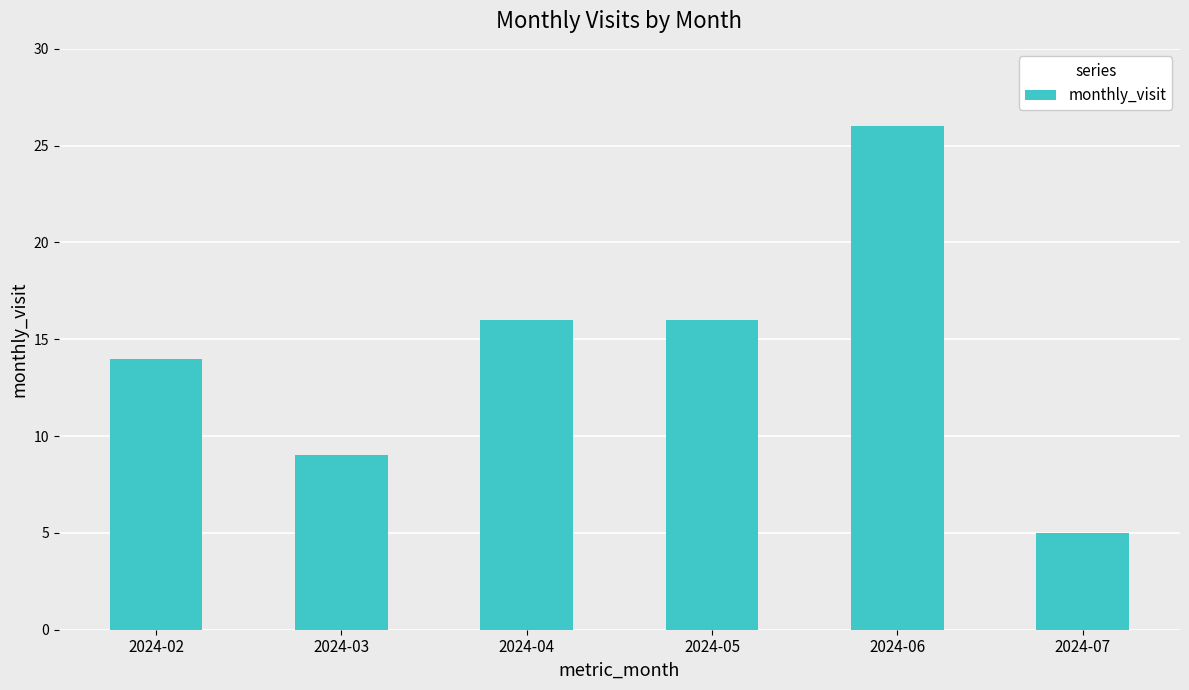

What is the difference between the second highest and minimum values?

11